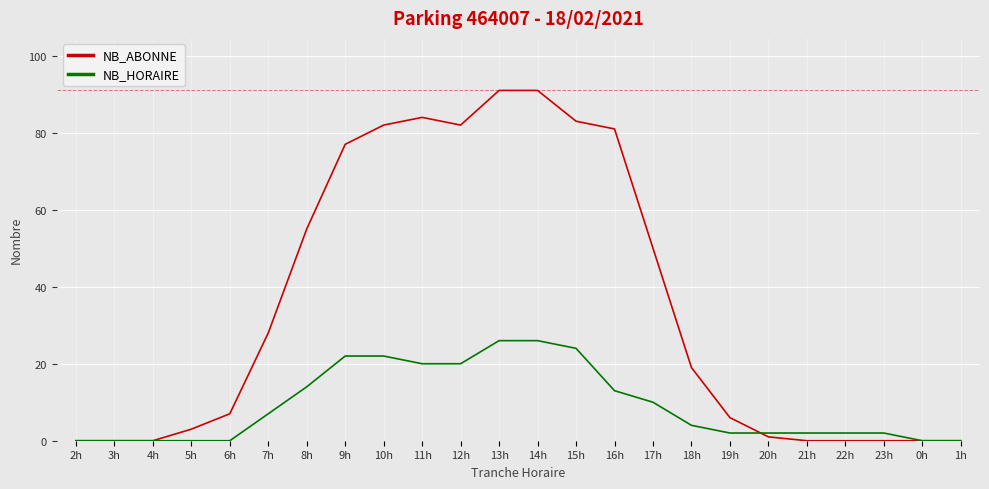

What is the greatest value displayed?

91